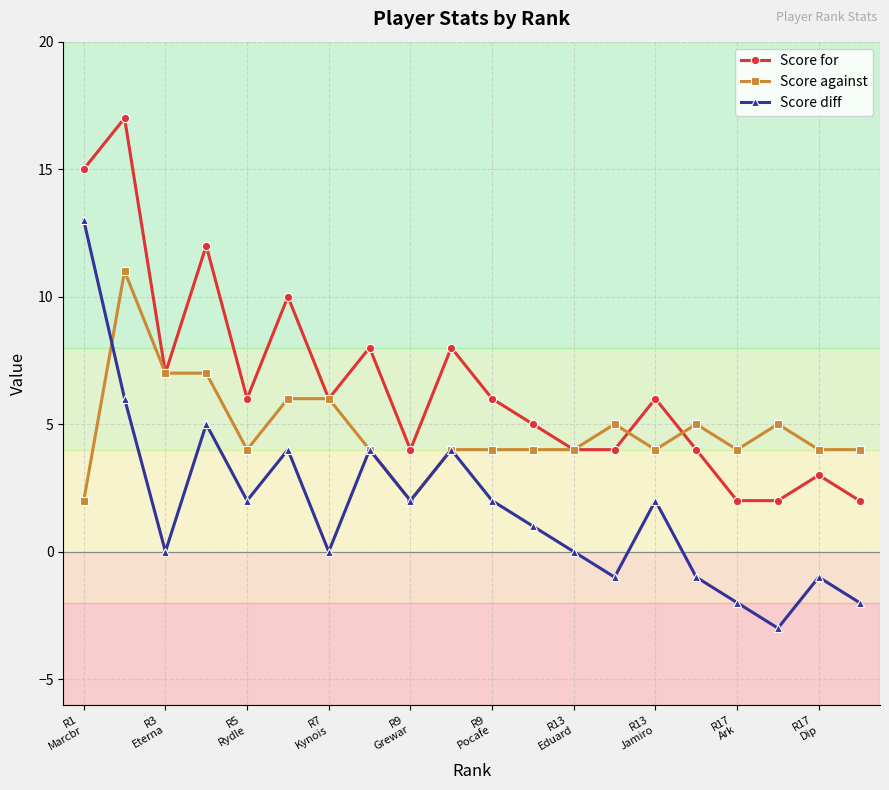

Which series ends up on top after the final intersection of Score diff and Score against?

Score against